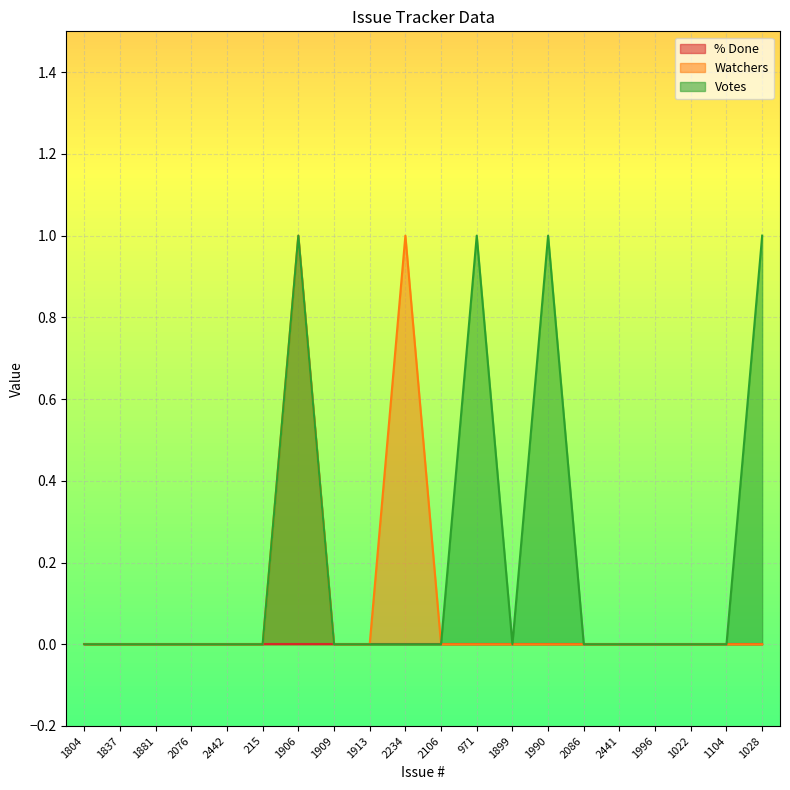

How many values in Watchers are above zero?

2